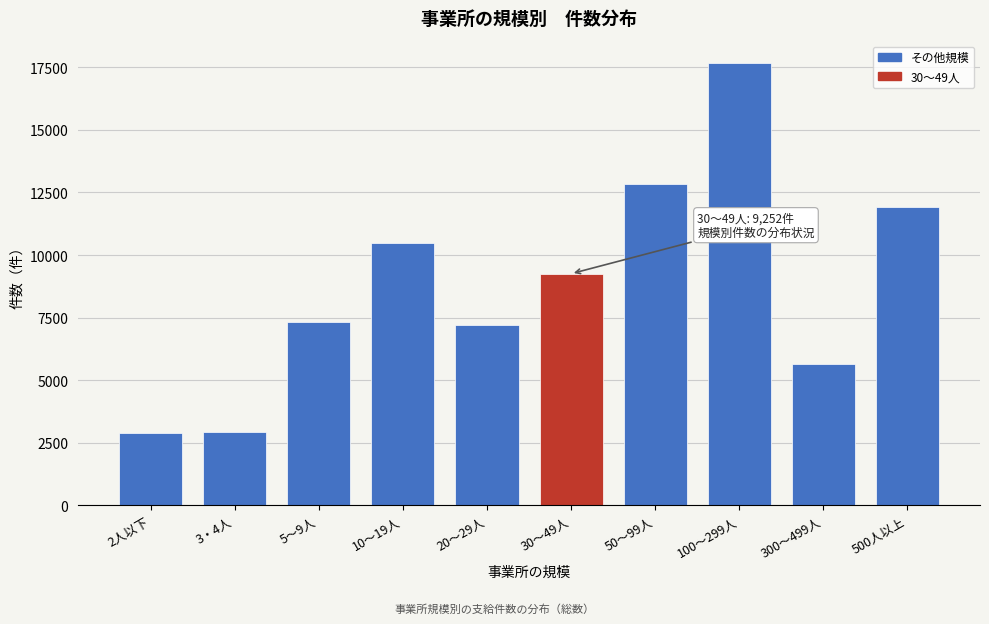

At which label is the value closest to 10280?

10～19人